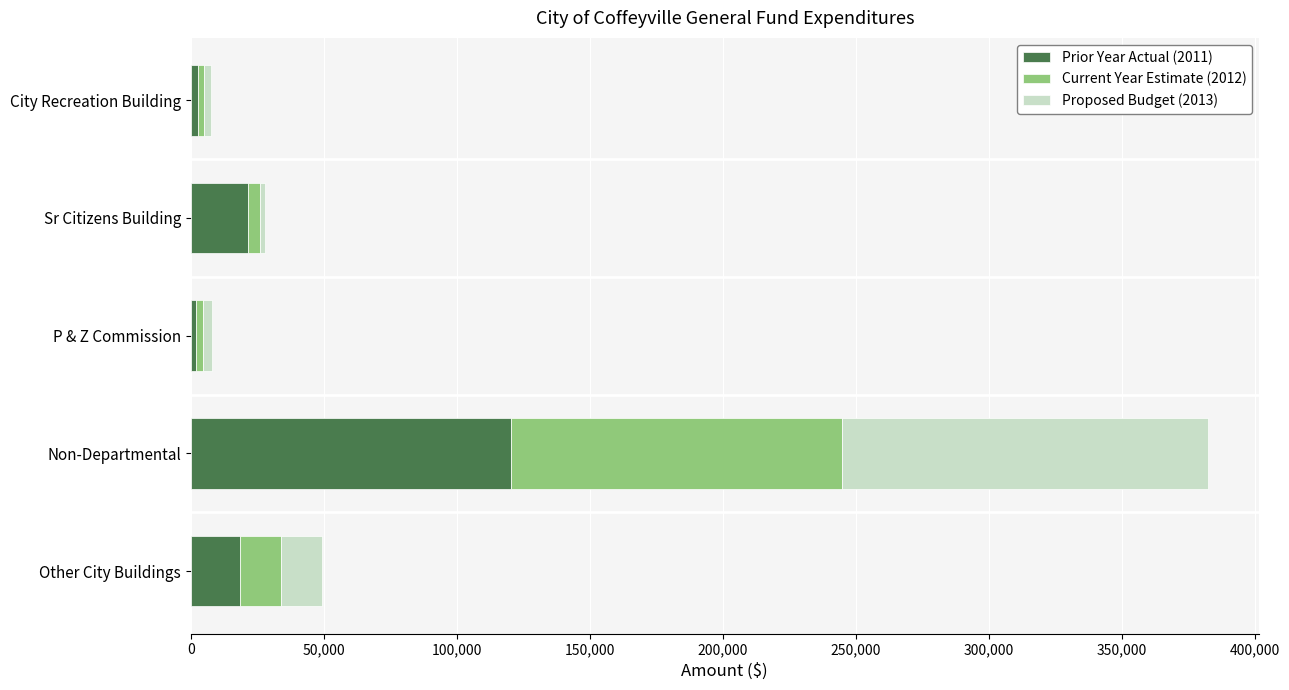

At which category is the sum across all series the highest?

Non-Departmental